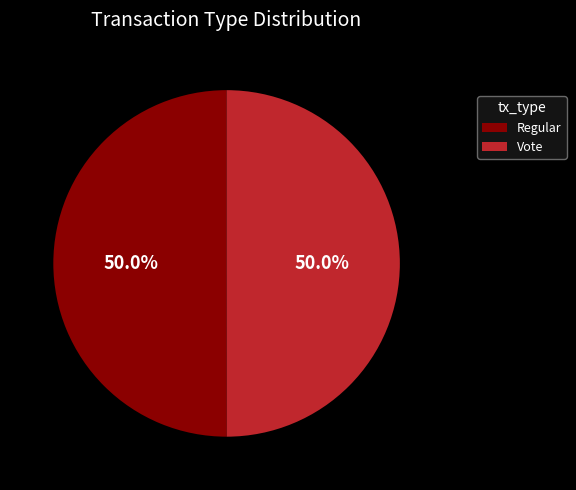

Approximately how many times larger is the value at Vote compared to Regular?

1.0